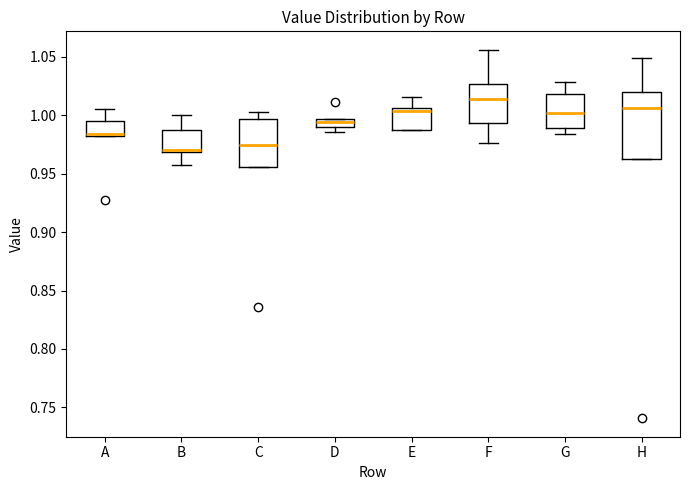

Which box has the highest median line?

F